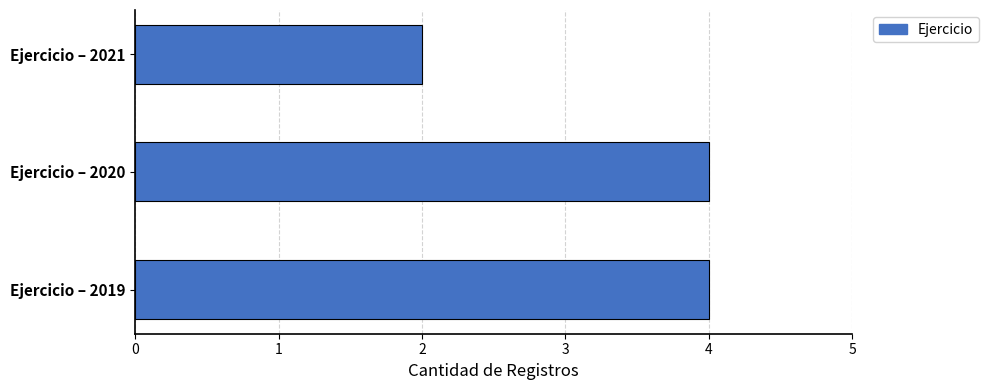

The chart shows a value of 2 at Ejercicio – 2019. True or false?

False